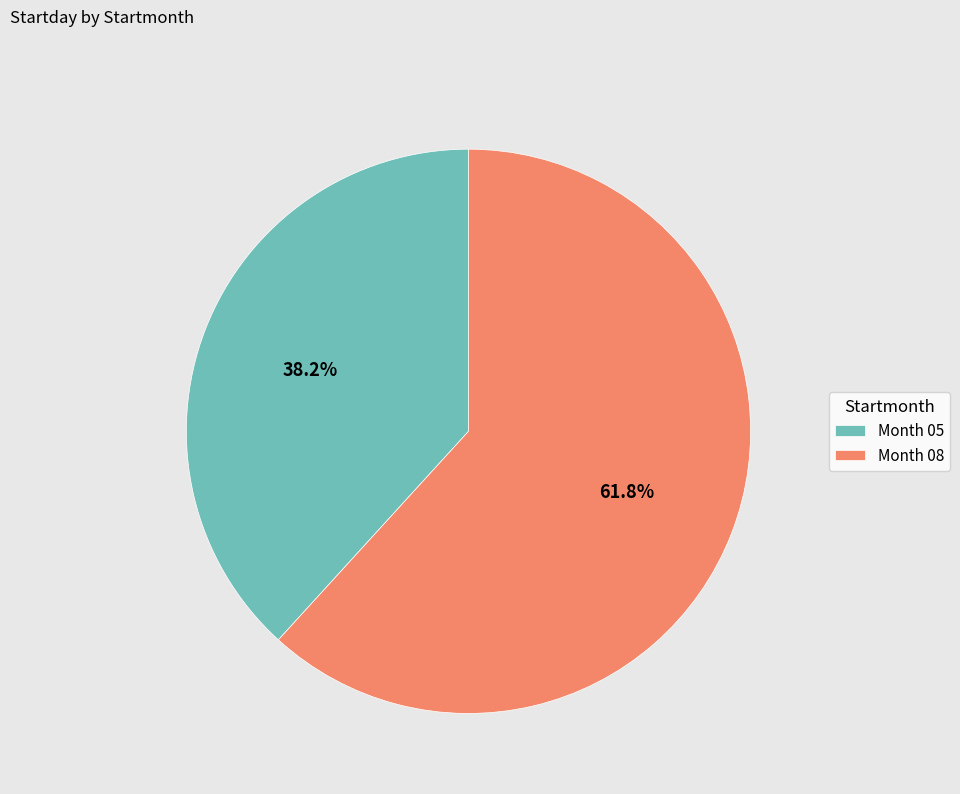

Approximately how many times larger is the value at Month 08 compared to Month 05?

1.6